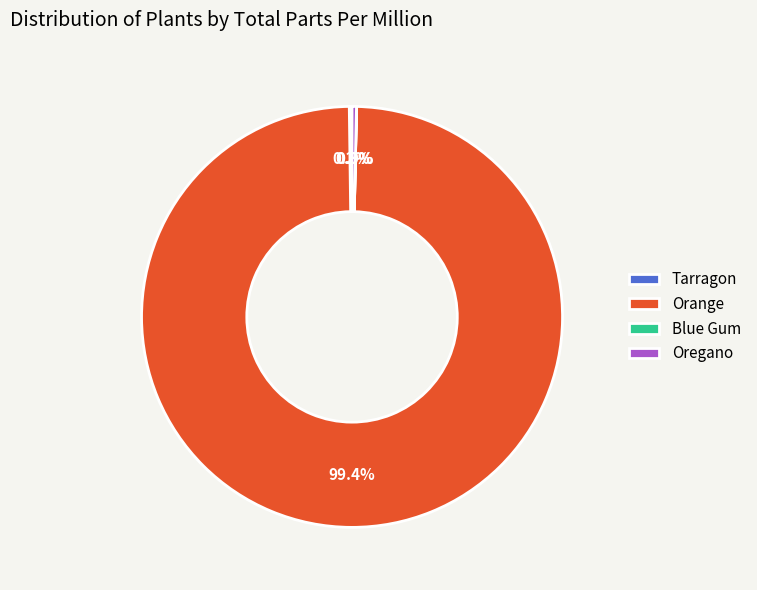

Is it true that Oregano is 11% of the pie?

False